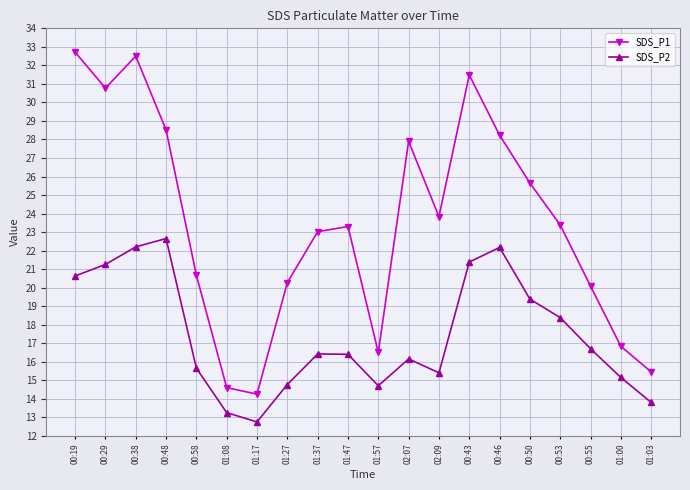

What is the label of the 15th point from the right?

01:08